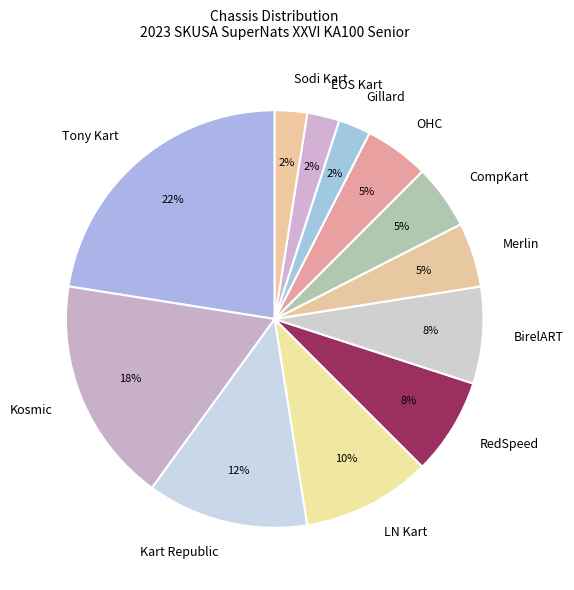

Combined, do Merlin and BirelART account for over 50%?

No